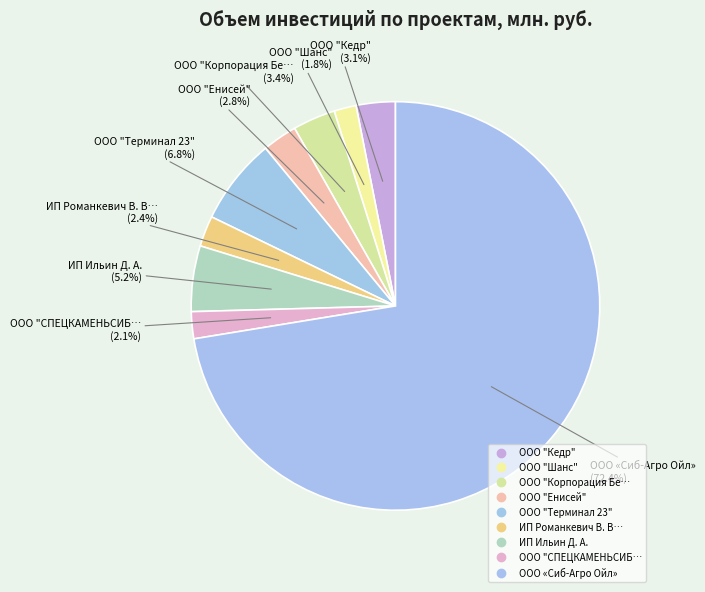

How many slices are in this pie chart?

9